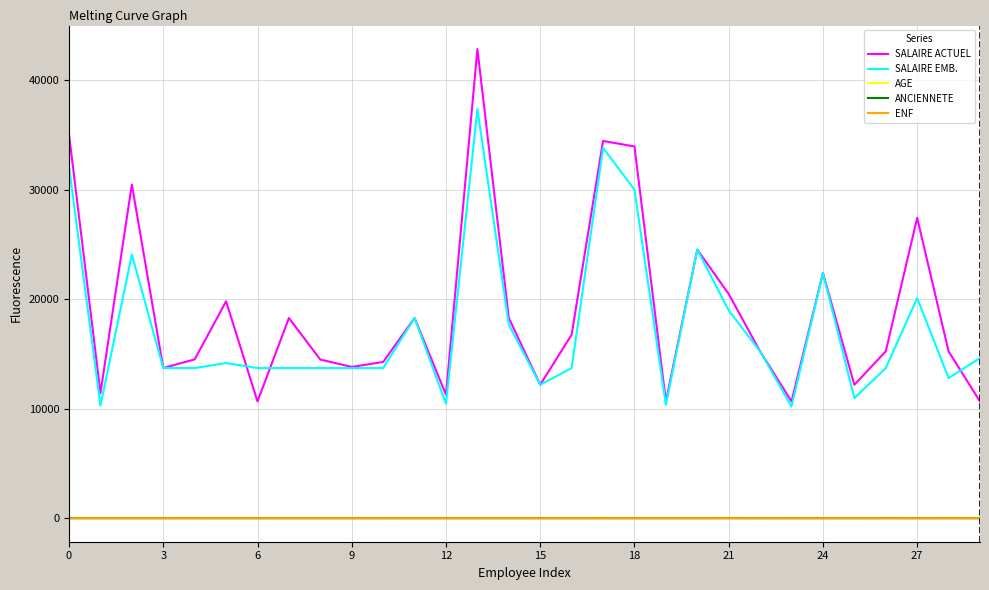

What is the difference between the maximum and minimum values in the AGE series?

23.0